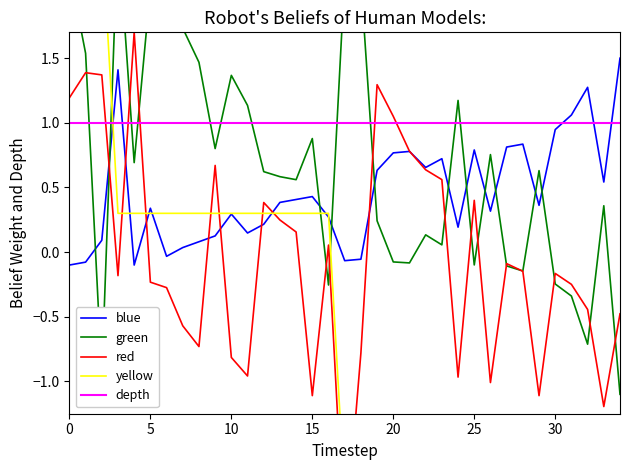

What is the label of the 24th point from the left?

23